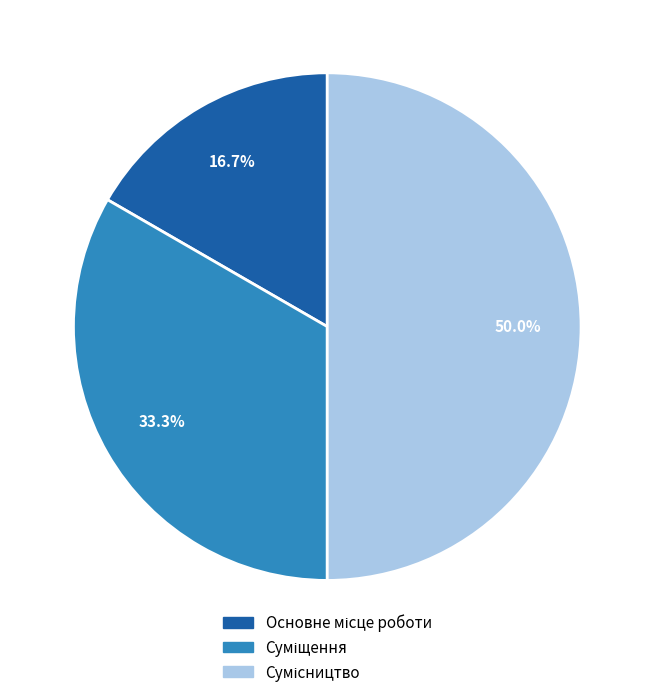

The Суміщення slice represents 25% of the pie. True or false?

False